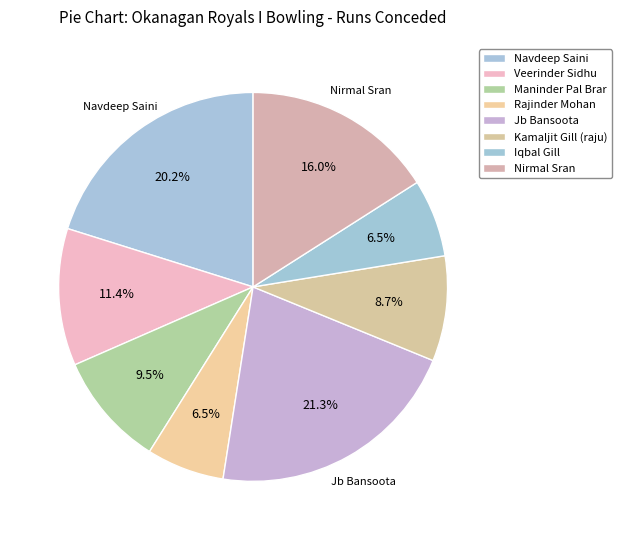

Is it true that Iqbal Gill is 1% of the pie?

False